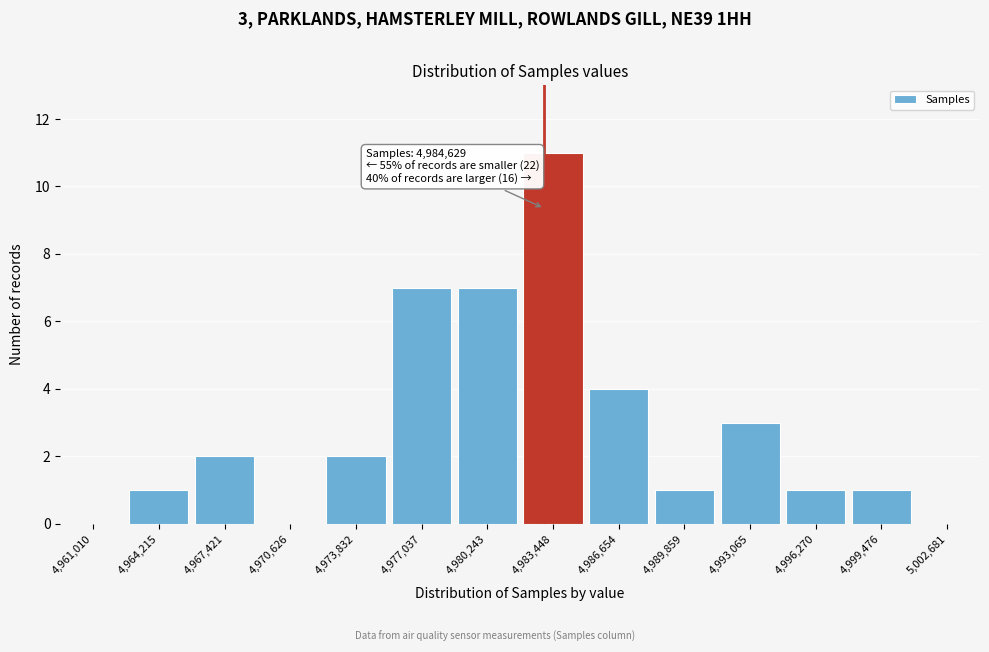

Reading right to left, what are all the values shown in this chart?

5,002,681=0	4,999,476=1	4,996,270=1	4,993,065=3	4,989,859=1	4,986,654=4	4,983,448=11	4,980,243=7	4,977,037=7	4,973,832=2	4,970,626=0	4,967,421=2	4,964,215=1	4,961,010=0